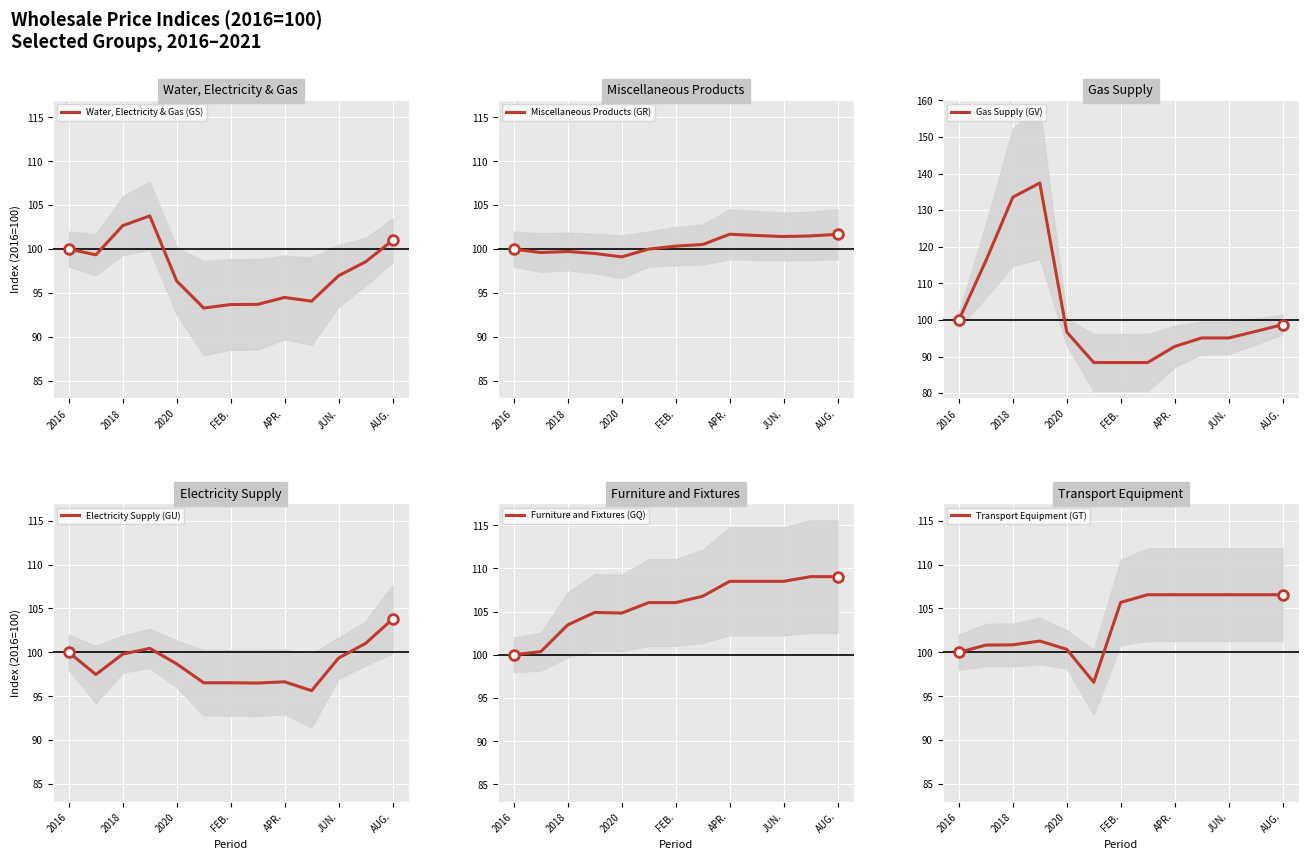

At which label does Electricity Supply (GU) reach its minimum?

9